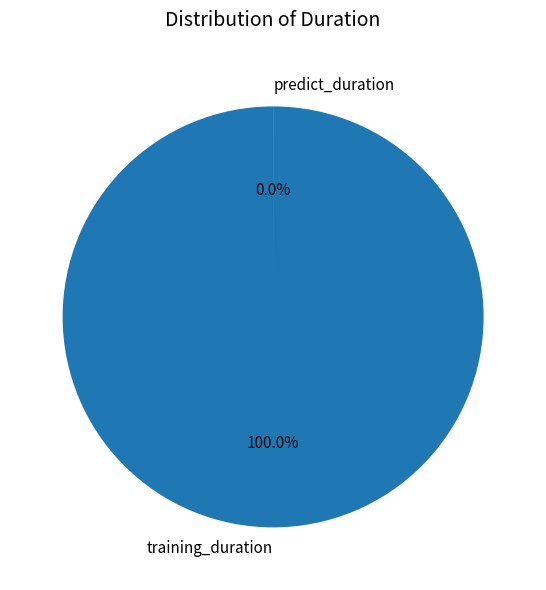

What is the largest slice in the pie chart?

training_duration